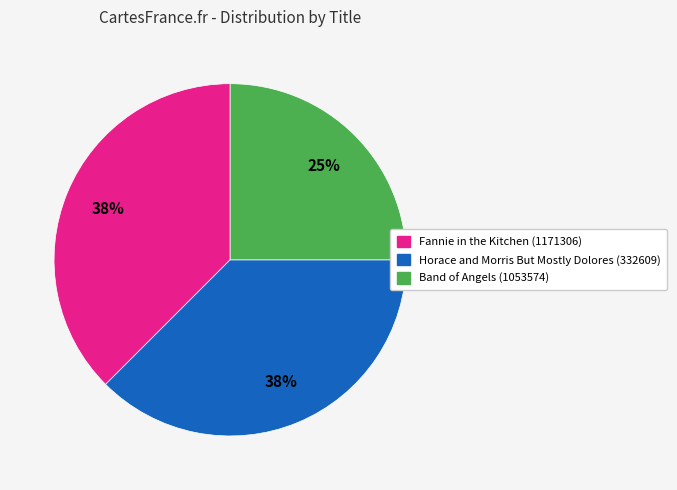

To the nearest percent, what is the average slice percentage?

33%